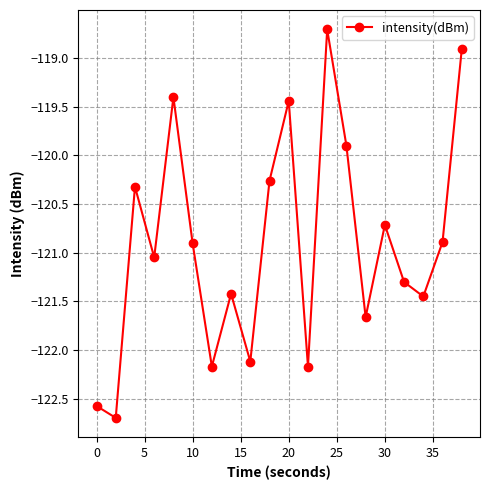

Does the chart have visible grid lines?

Yes